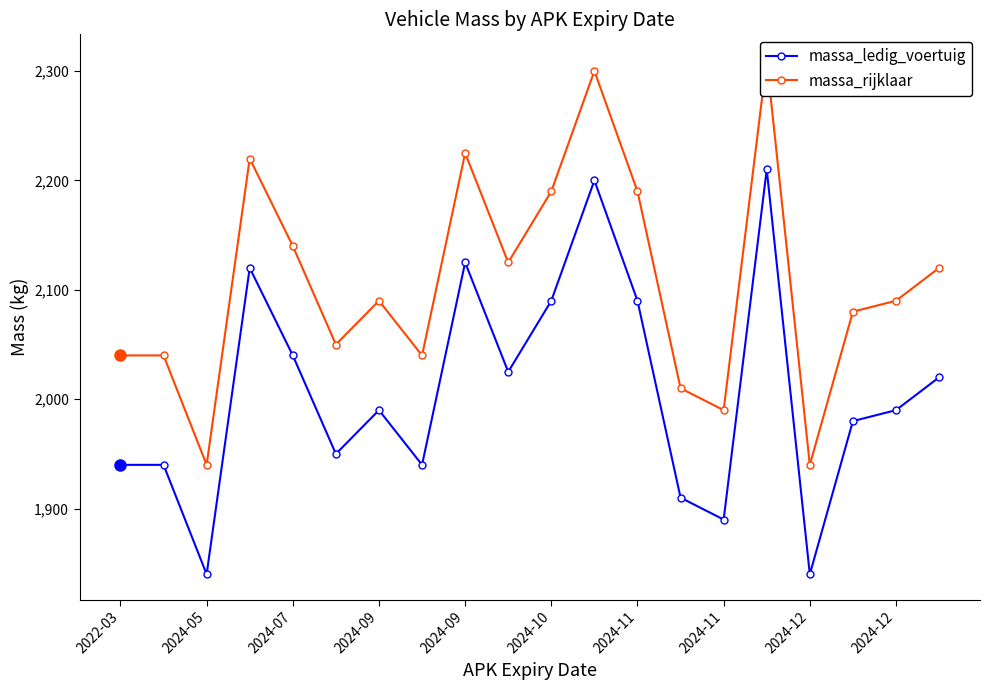

True or false: massa_ledig_voertuig and massa_rijklaar cross at least once.

False